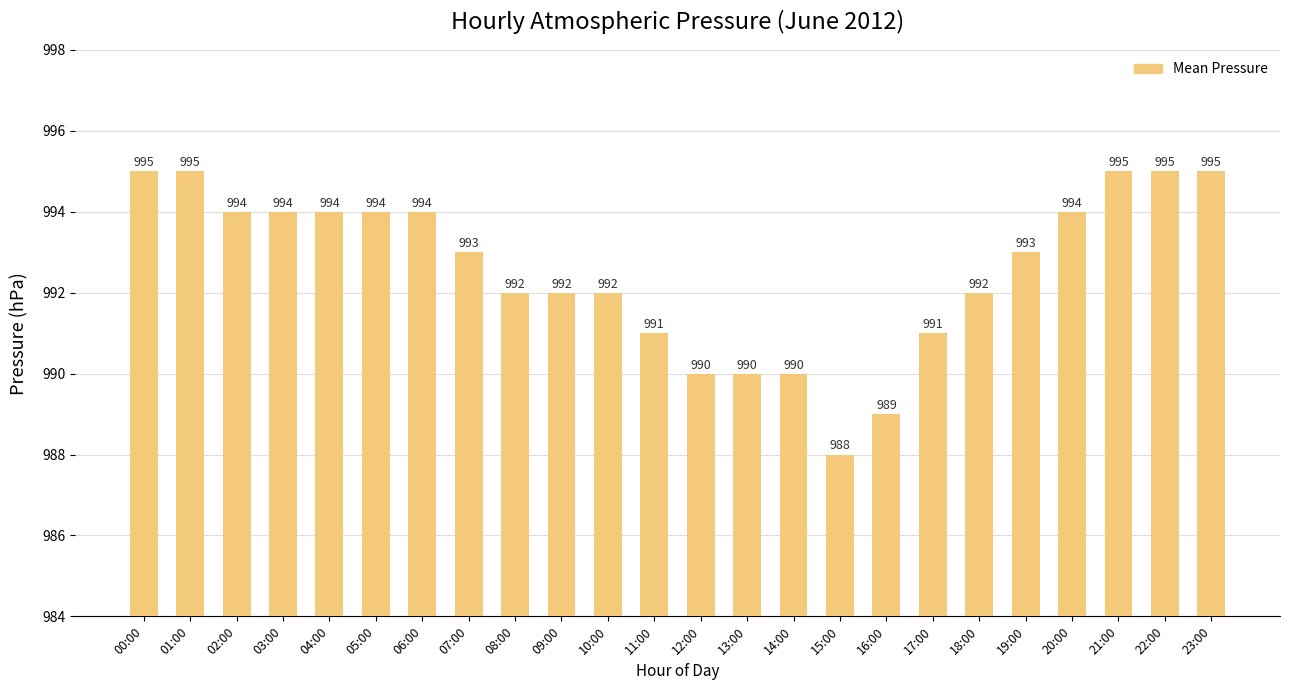

What is the label of the 22nd bar from the right?

02:00